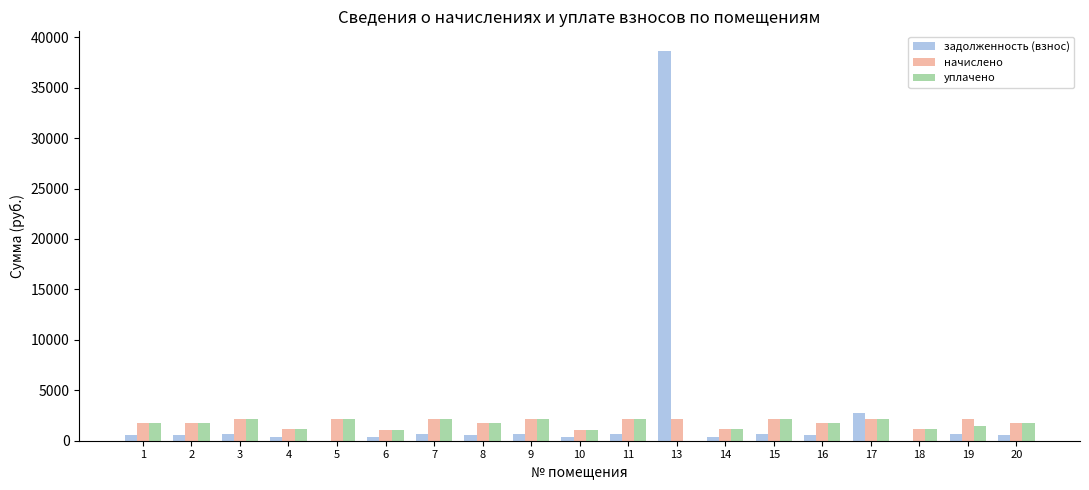

The value of задолженность (взнос) at 17 is 1277.6. True or false?

False